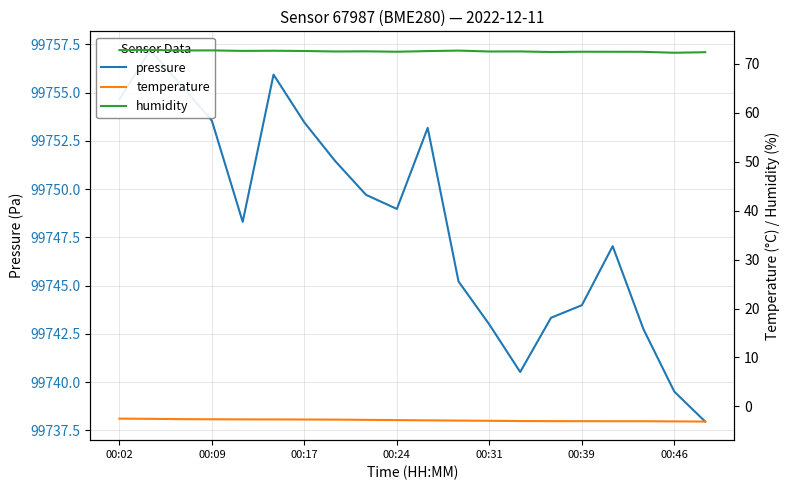

True or false: humidity has more than 1 points higher than both neighbors.

True